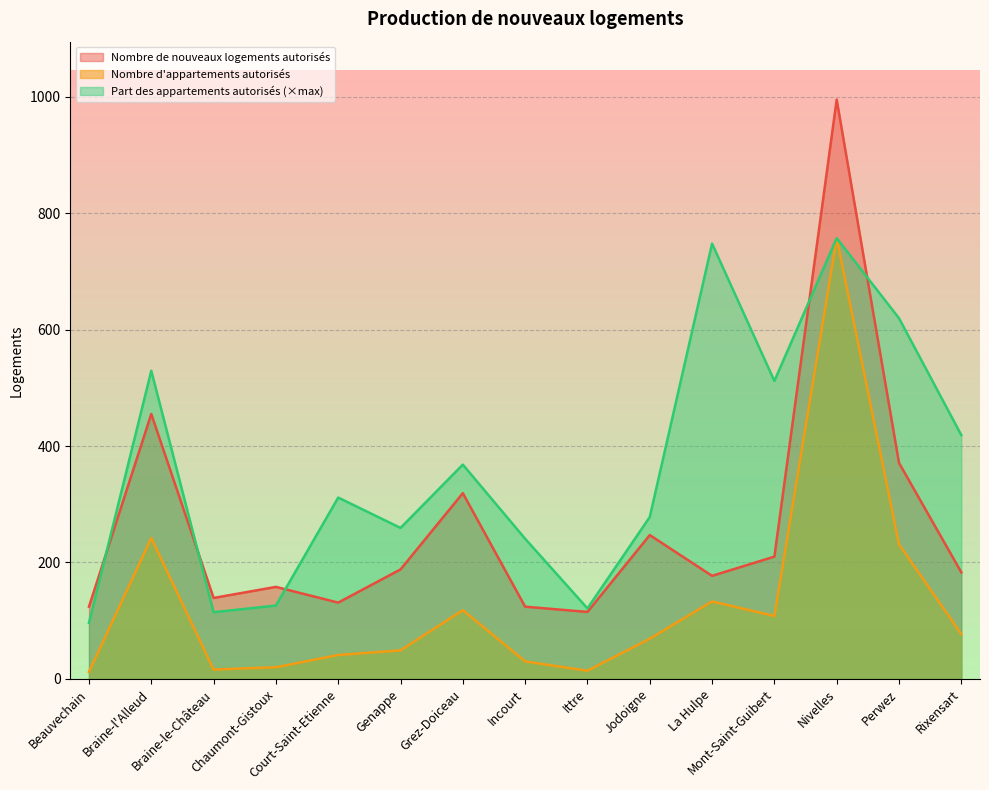

What position from the left is Beauvechain?

1